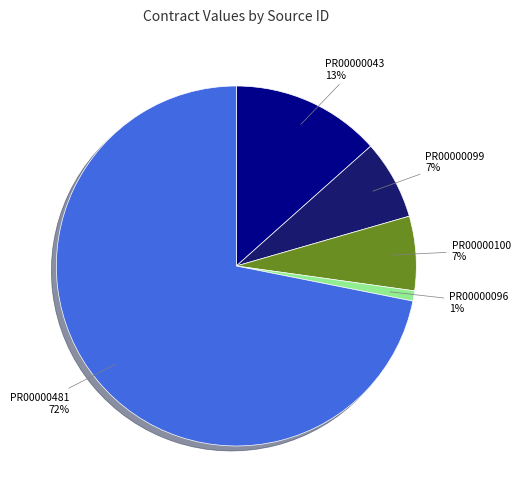

Which slice is the largest?

PR00000481